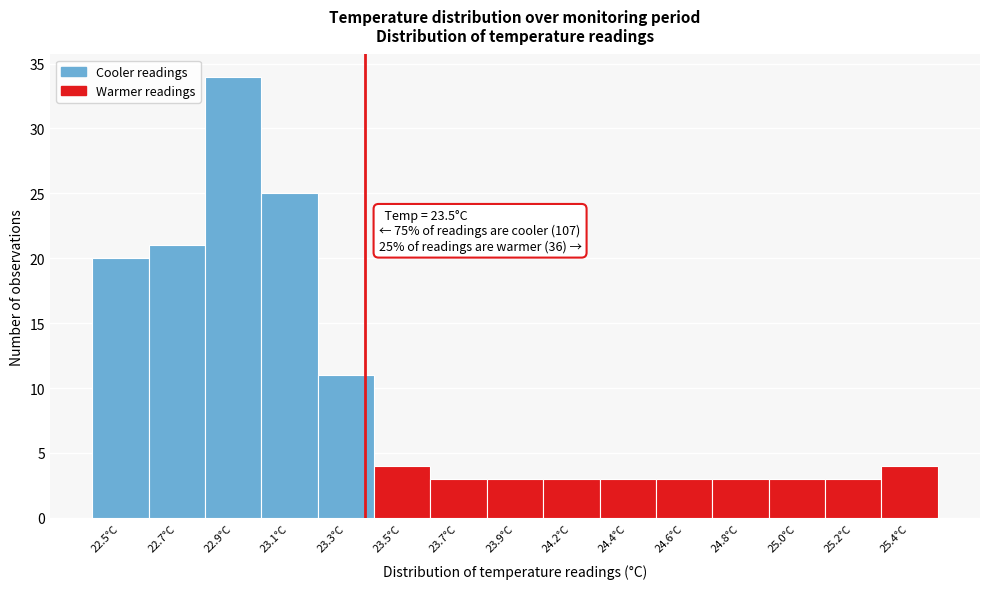

Reading right to left, what are all the values shown in this chart?

4	3	3	3	3	3	3	3	3	4	11	25	34	21	20